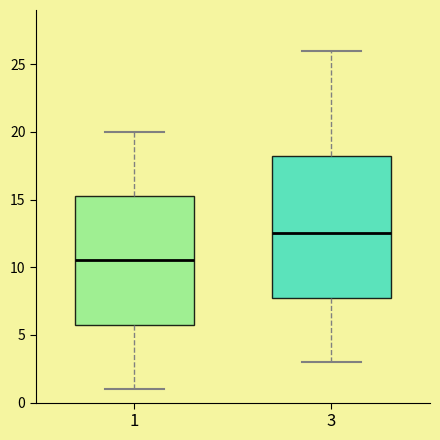

Reading left to right, transcribe this box plot: for each box, give where its median line is, the range the box spans, and where its two whiskers end, as read against the y-axis. The values are not printed on the chart, so give them approximately, as read against the axis.

1: median 10.5, box 6.0 to 15.5, whiskers 1.0 to 20.0
3: median 12.5, box 8.0 to 18.5, whiskers 3.0 to 26.0